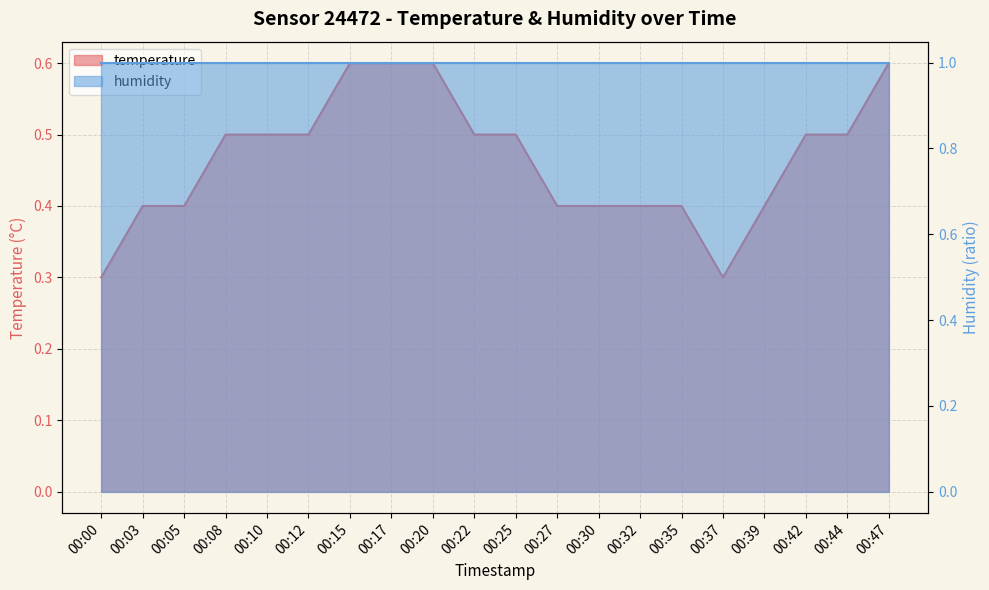

What is the value of the 14th point from the left?

0.4